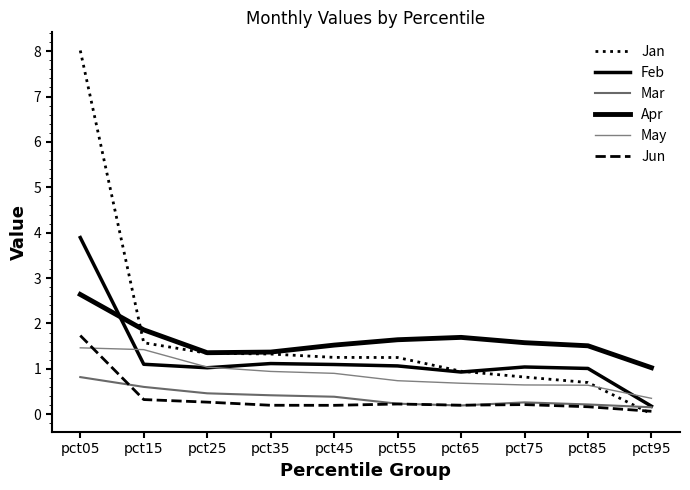

Does the chart have visible grid lines?

No